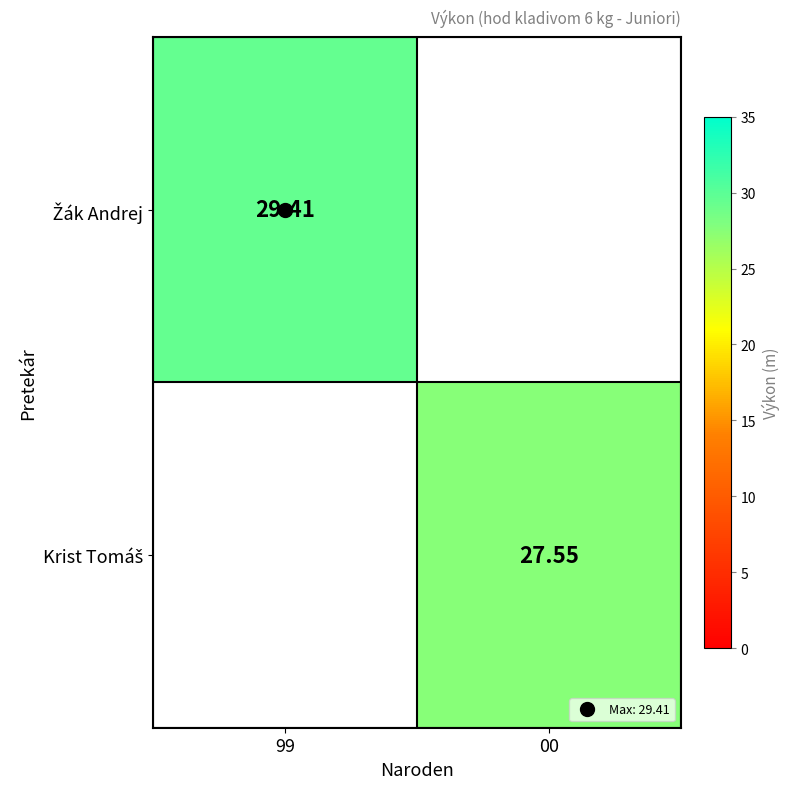

Is the value of Krist Tomáš at 00 greater than the value of Žák Andrej at 00?

No